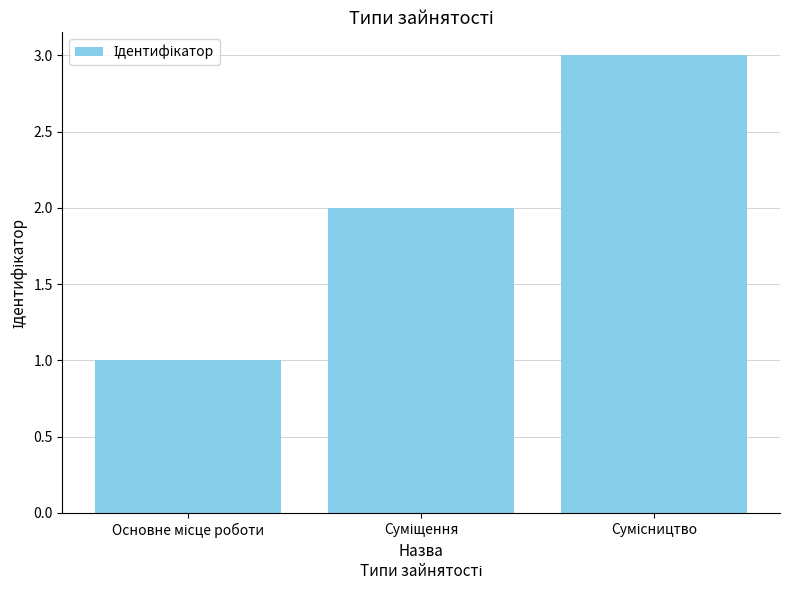

What is the maximum value shown in the chart?

3